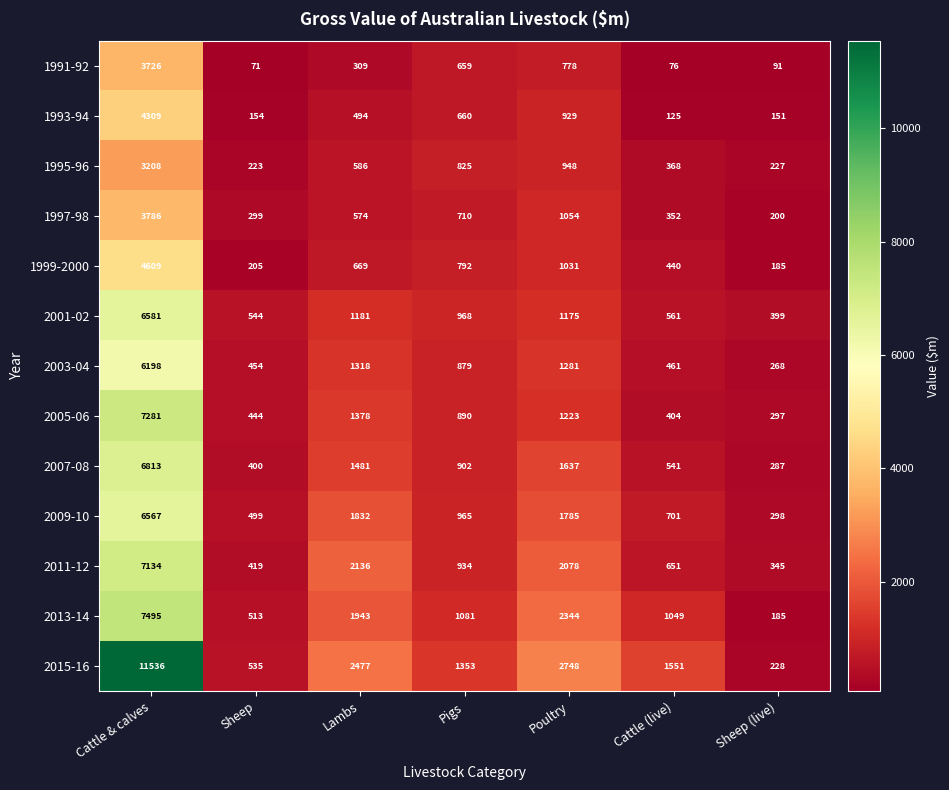

At which label is 2001-02 closest to 3490?

Lambs